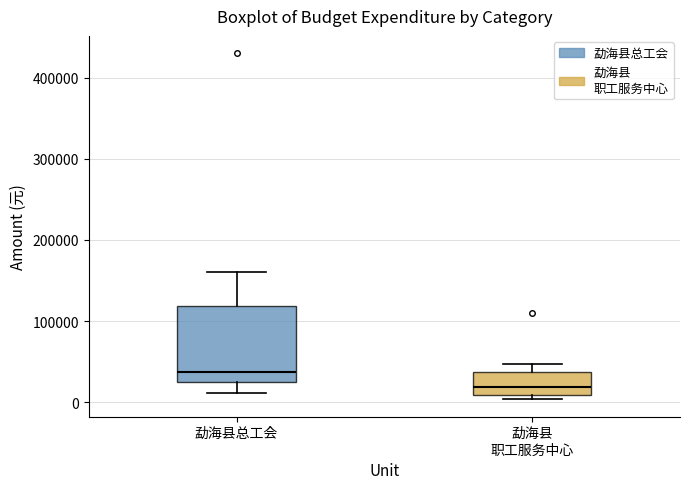

Reading left to right, read every box against the y-axis: the position of its median line, the range the box covers, and the ends of its whiskers. The values are not printed on the chart, so give them approximately, as read against the axis.

勐海县总工会: median 40000, box 30000 to 120000, whiskers 10000 to 160000
勐海县 职工服务中心: median 20000, box 10000 to 40000, whiskers 0 to 50000